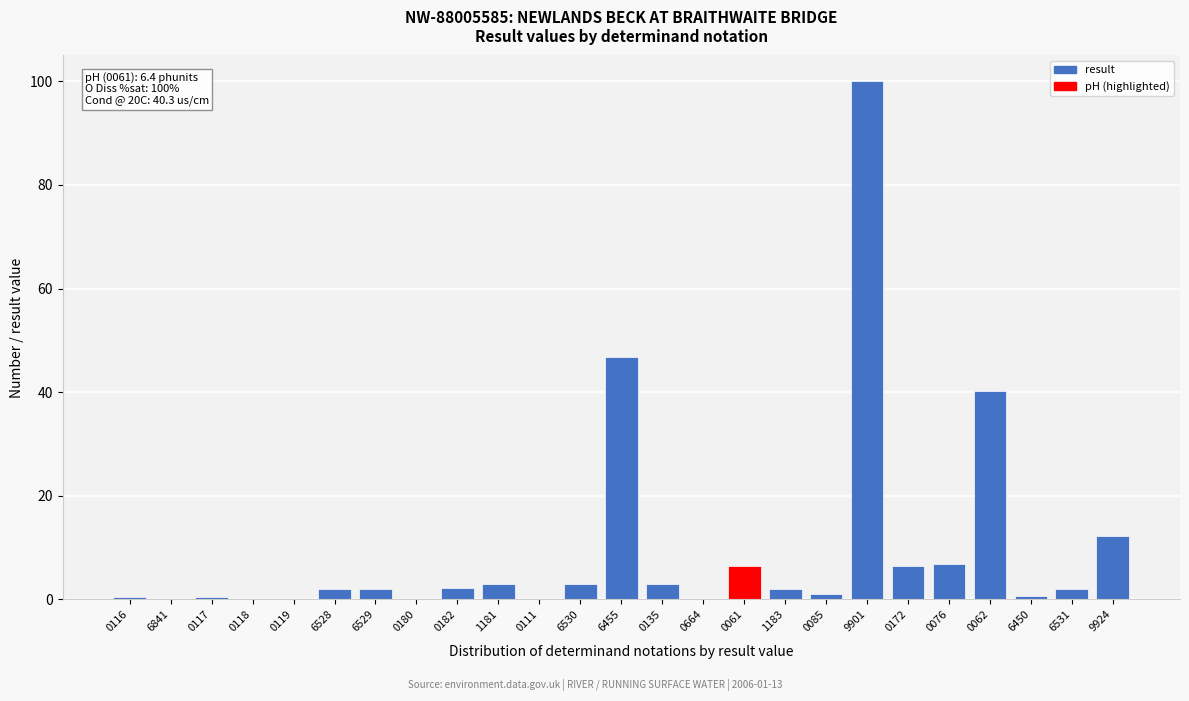

The chart shows a value of 5.8 at 9924. True or false?

False